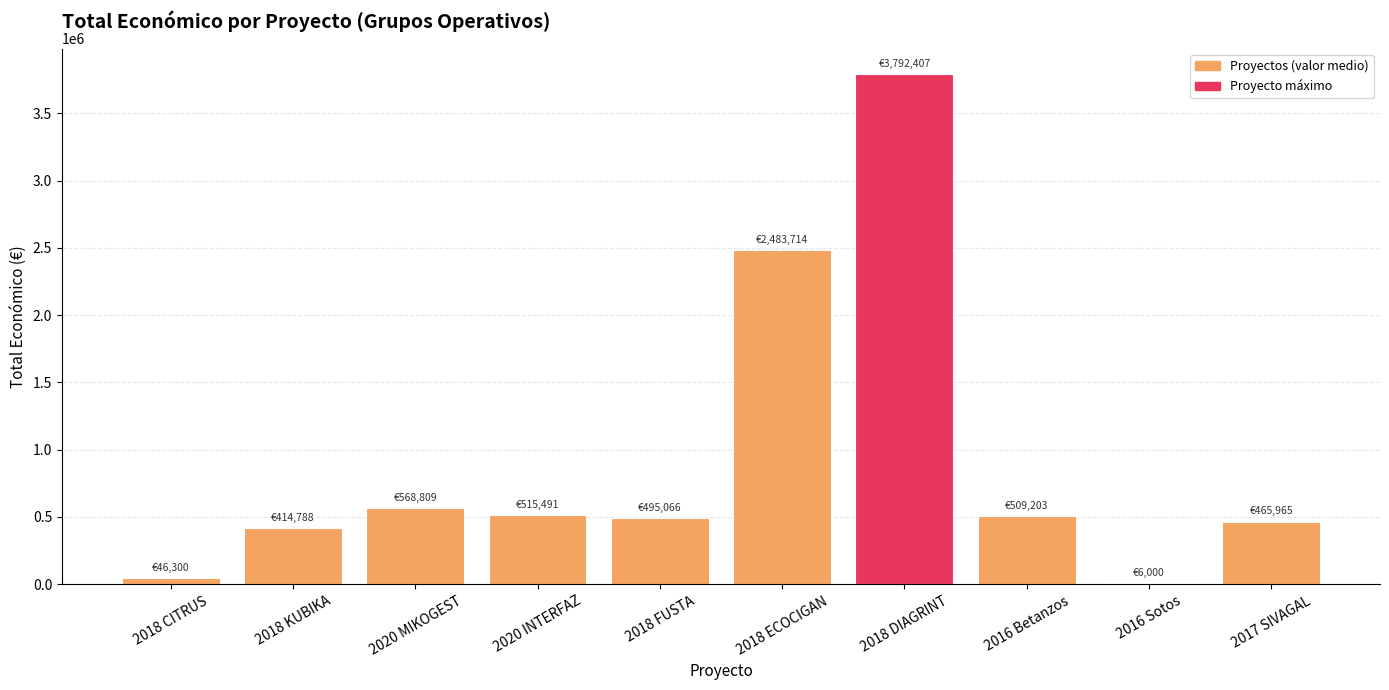

Approximately how many times larger is the value at 2018 DIAGRINT compared to 2016 Betanzos?

7.4